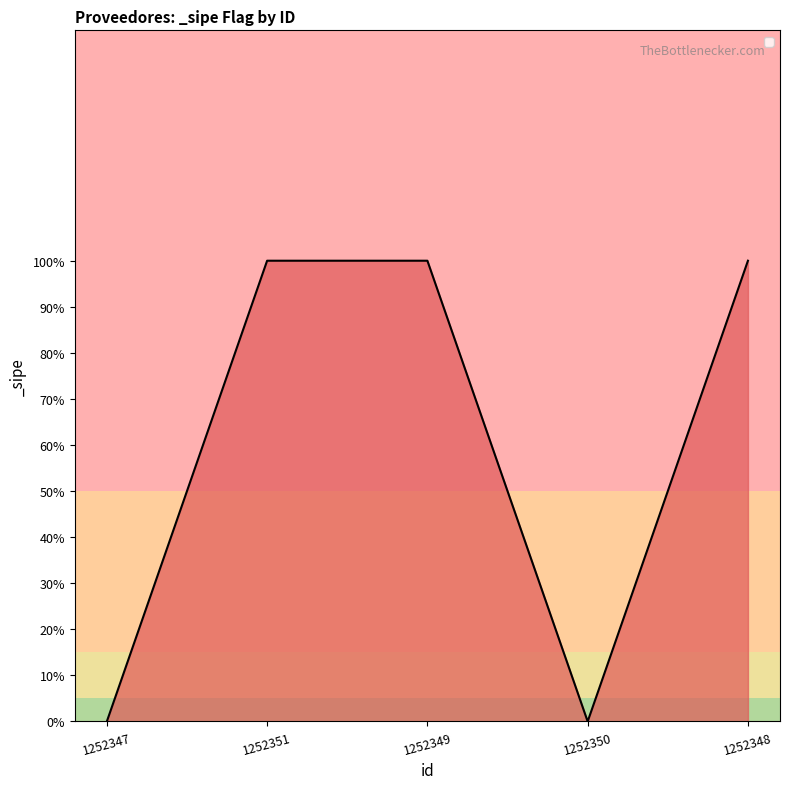

Is this an area chart (filled region under the line)?

Yes